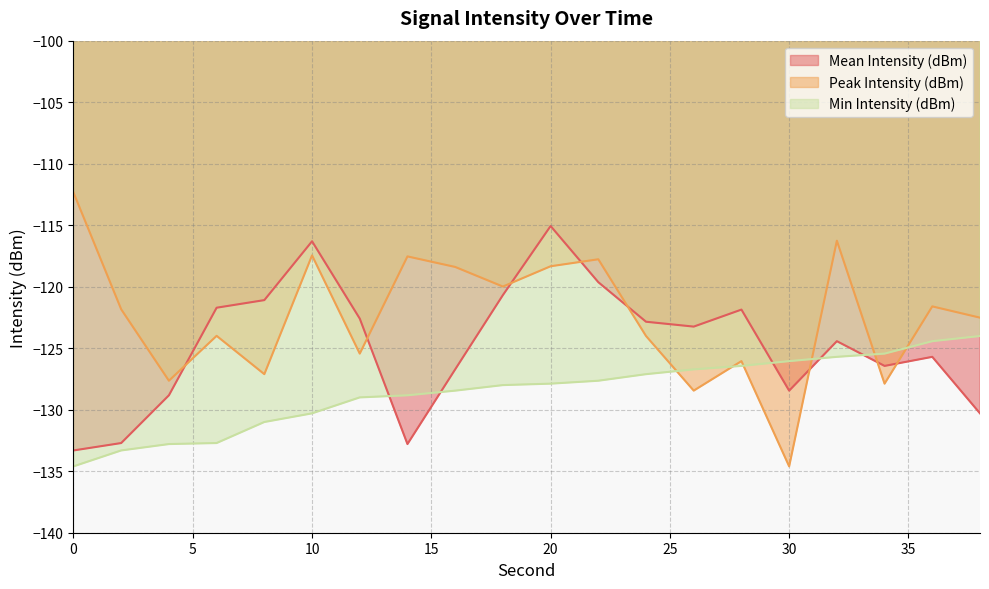

Is it true that Min Intensity (dBm) equals -177.1 at 32?

False